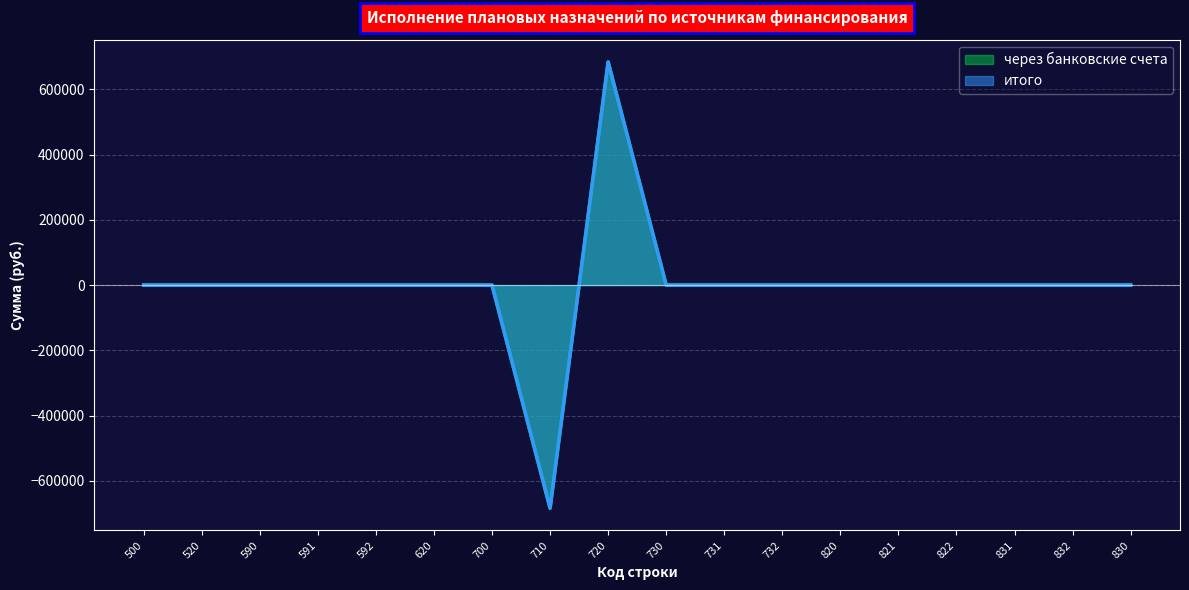

List the series in order of their peak value, highest first.

через банковские счета, итого